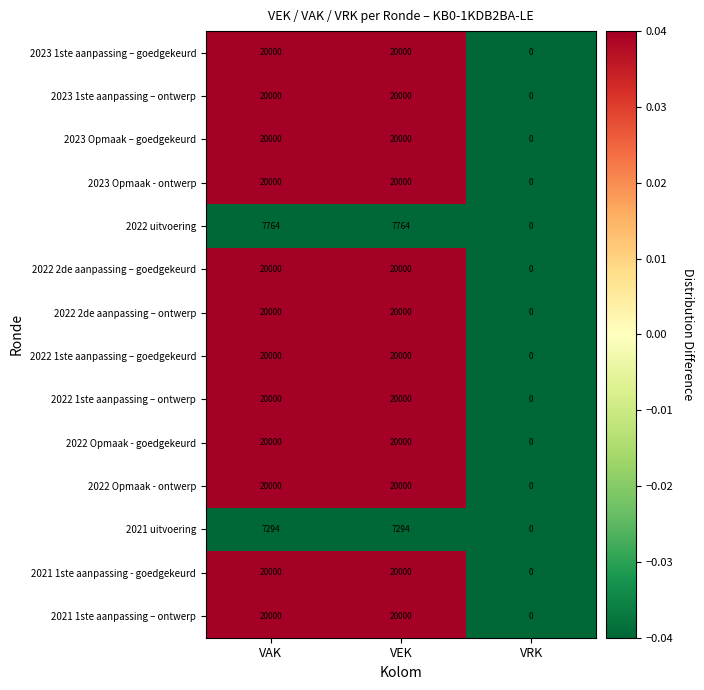

What is the spread (max minus min) of values at VEK?

12706